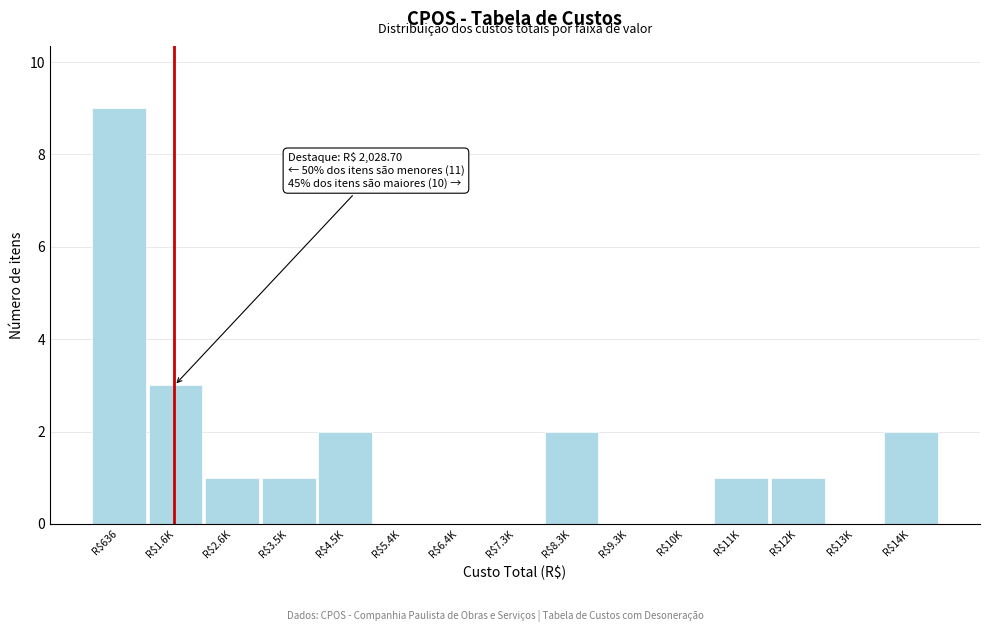

The value at R$14K is 2. True or false?

True